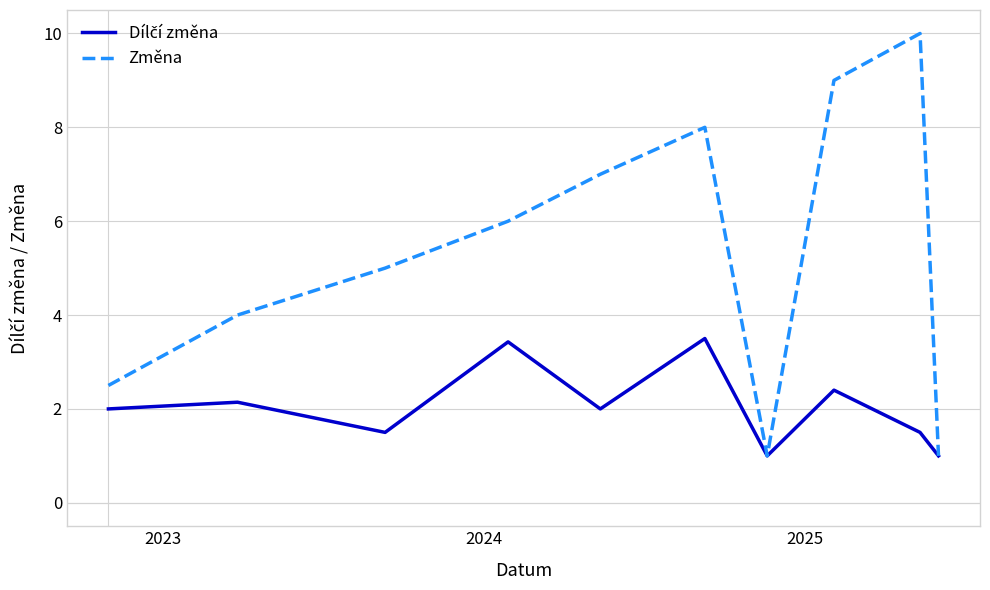

What is the minimum value for Změna?

1.0